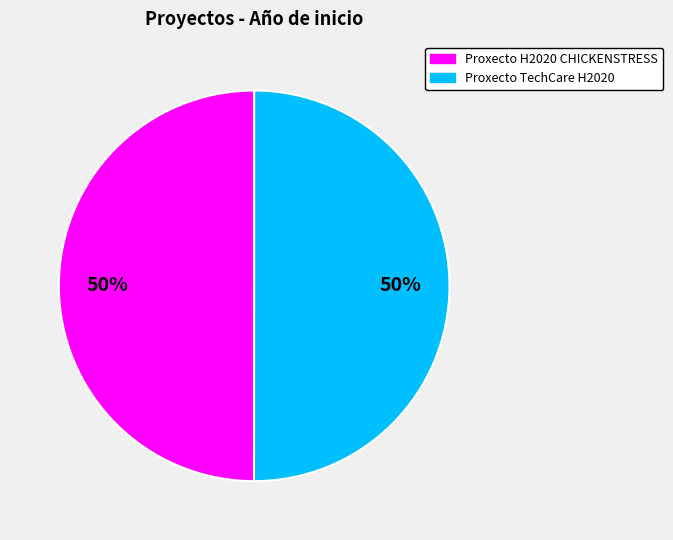

True or false: Proxecto H2020 CHICKENSTRESS accounts for 58% of the total.

False